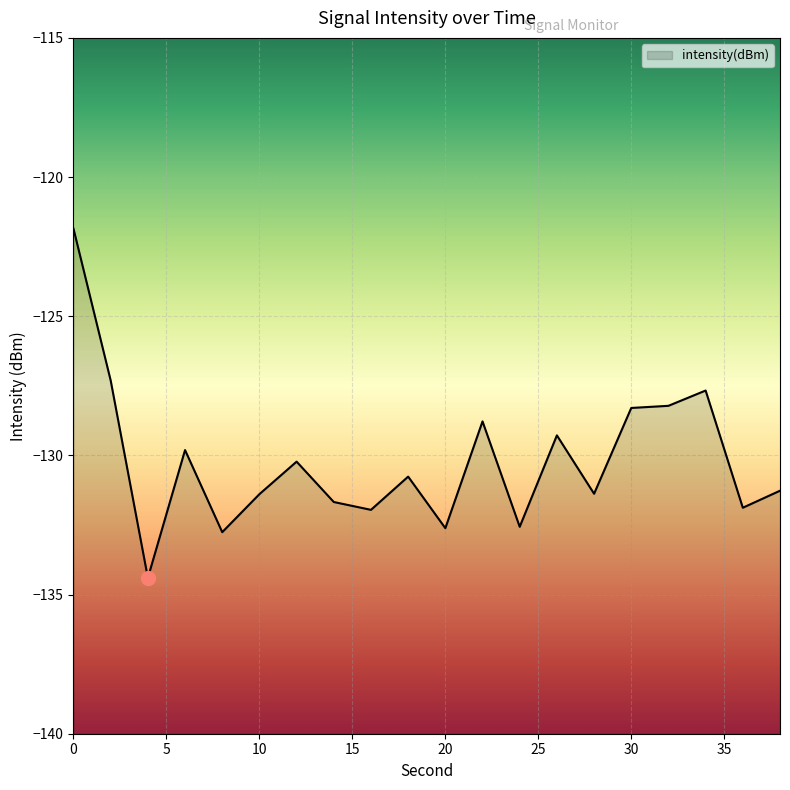

List the labels in order of value, largest first.

0, 2, 34, 32, 30, 22, 26, 6, 12, 18, 38, 28, 10, 14, 36, 16, 24, 20, 8, 4